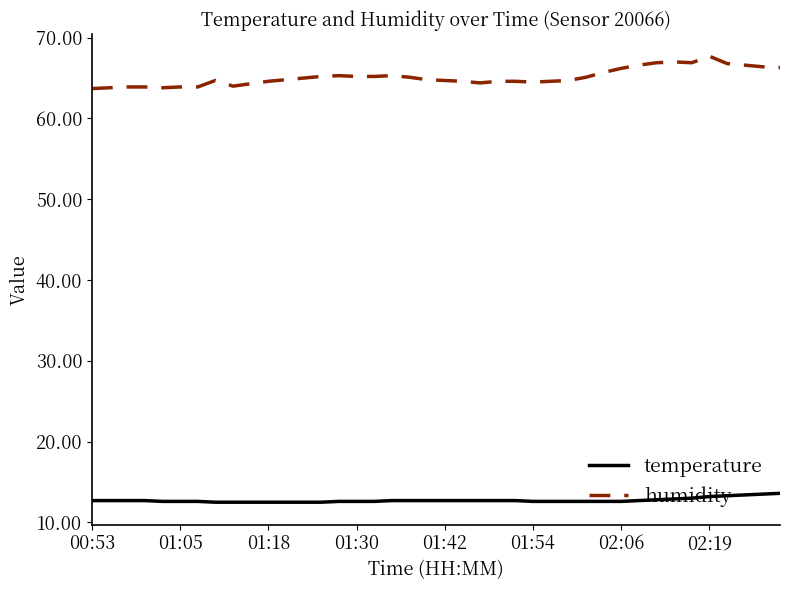

Rank the series by their maximum value, from lowest to highest.

temperature, humidity